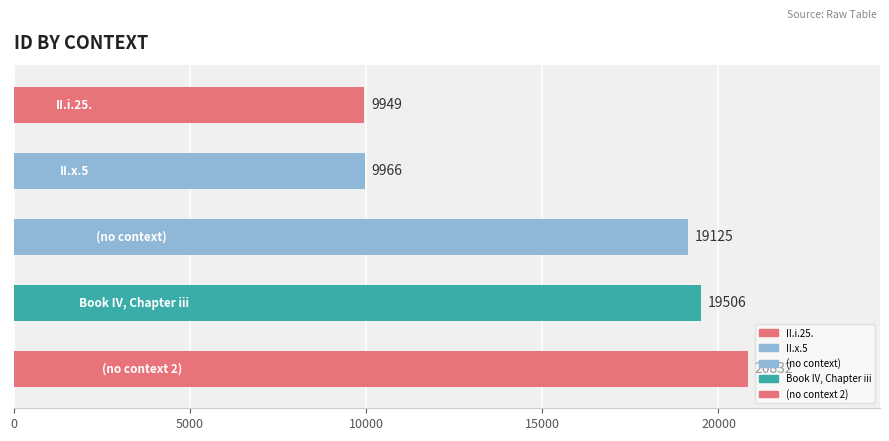

Count the number of values greater than 19125.

2